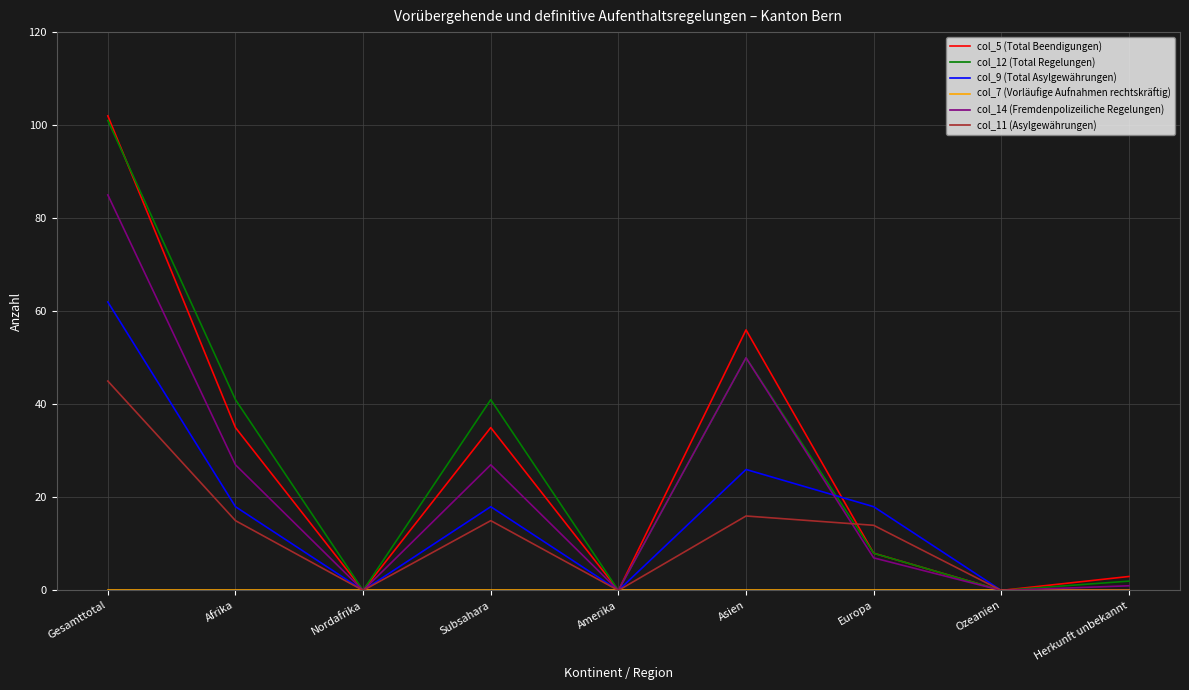

Which category has the highest value across all series?

Gesamttotal